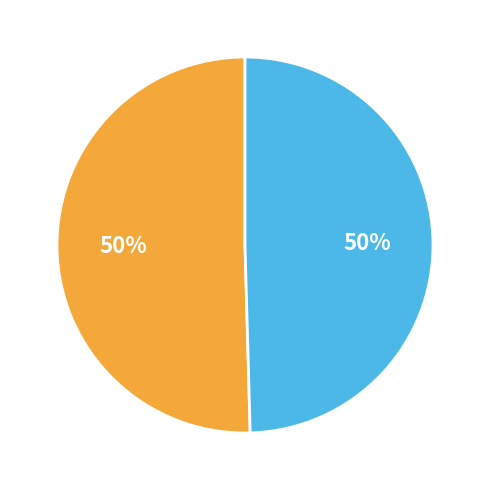

To the nearest percent, what is the average slice percentage?

50%